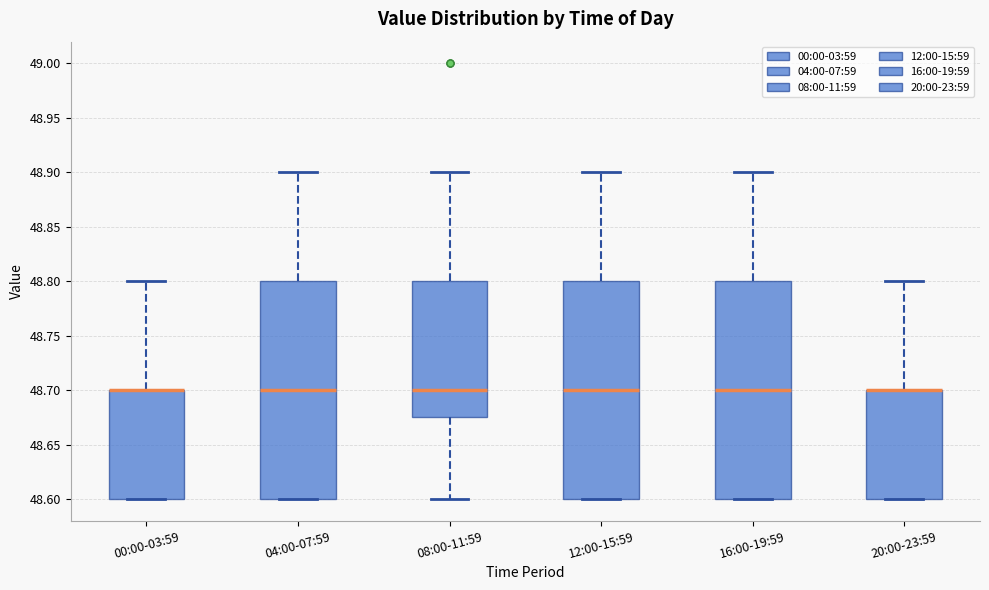

Where is the upper edge of the box for 00:00-03:59 on the y-axis? The values are not printed on the chart, so give them approximately, as read against the axis.

48.700